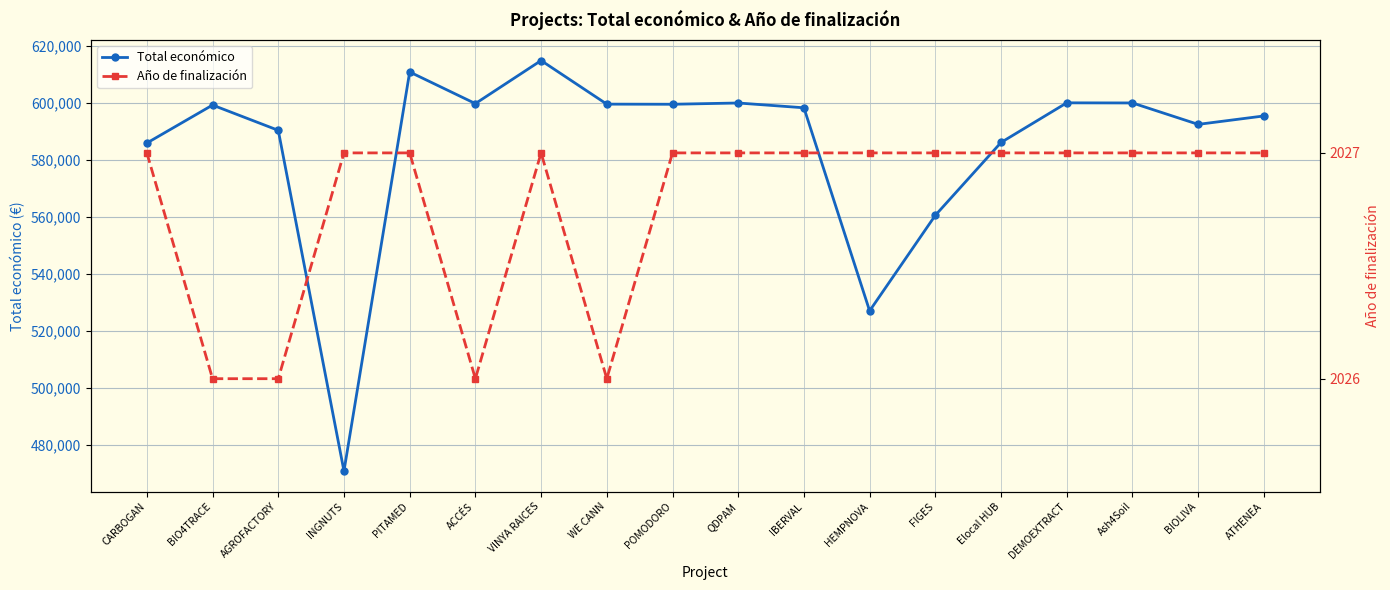

How many interior local valleys does the Año de finalización series have?

2